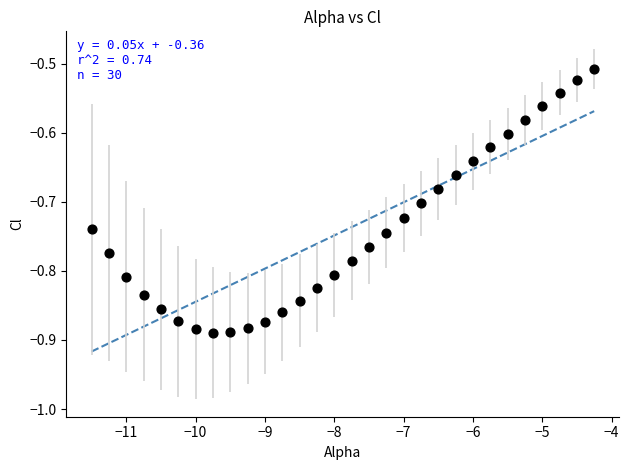

What is the range of X values (max minus min)?

7.2